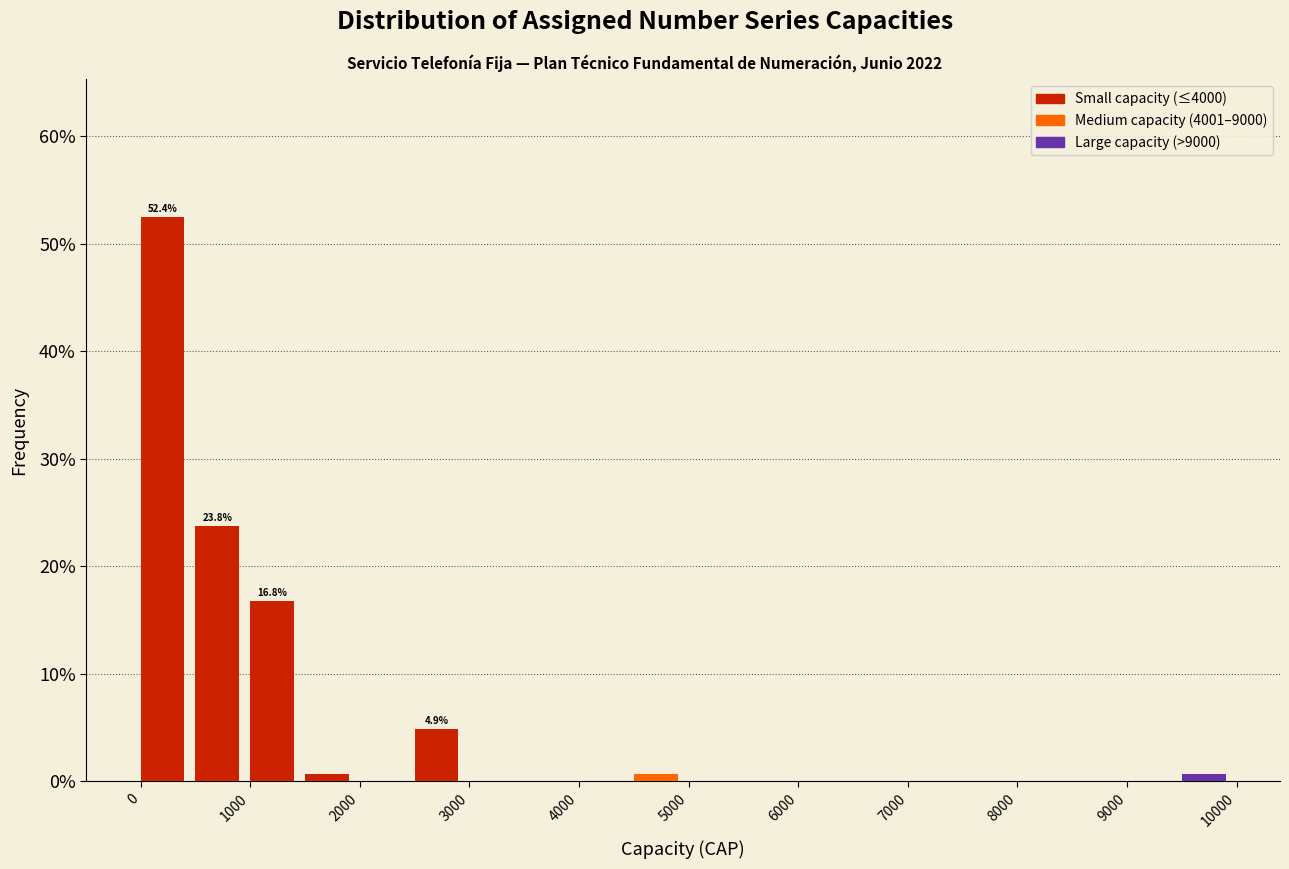

Over which range of the x-axis is the bar tallest?

0 to 500